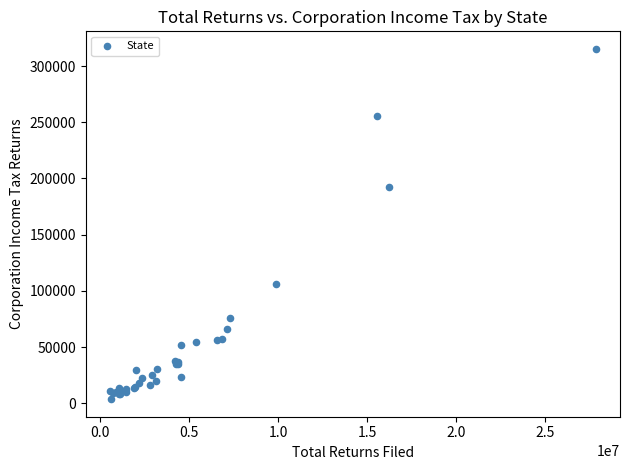

What Y value in the scatter plot is closest to 159476?

192732